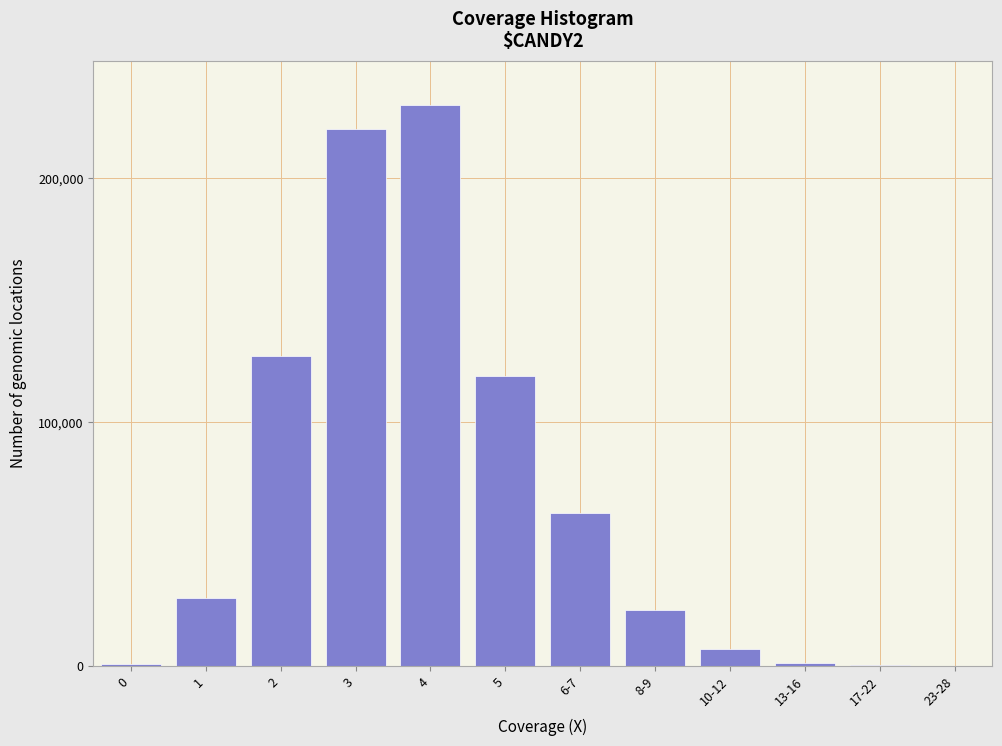

What is the change in value from 4 to 8-9?

-206706